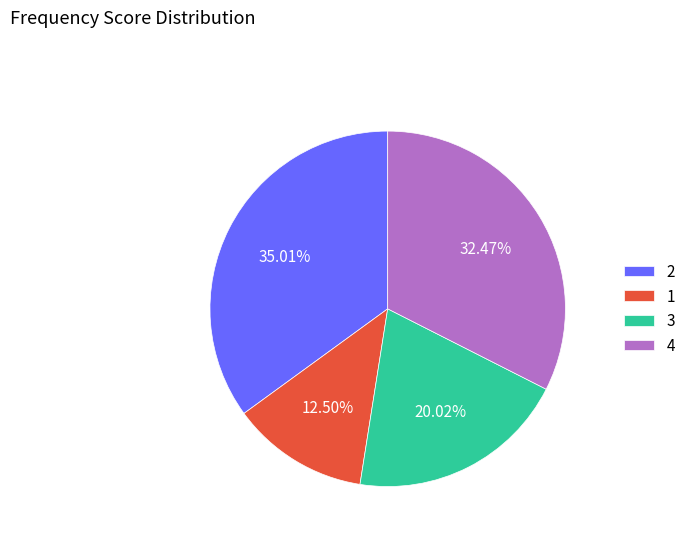

Which category has the smallest portion of the pie?

1